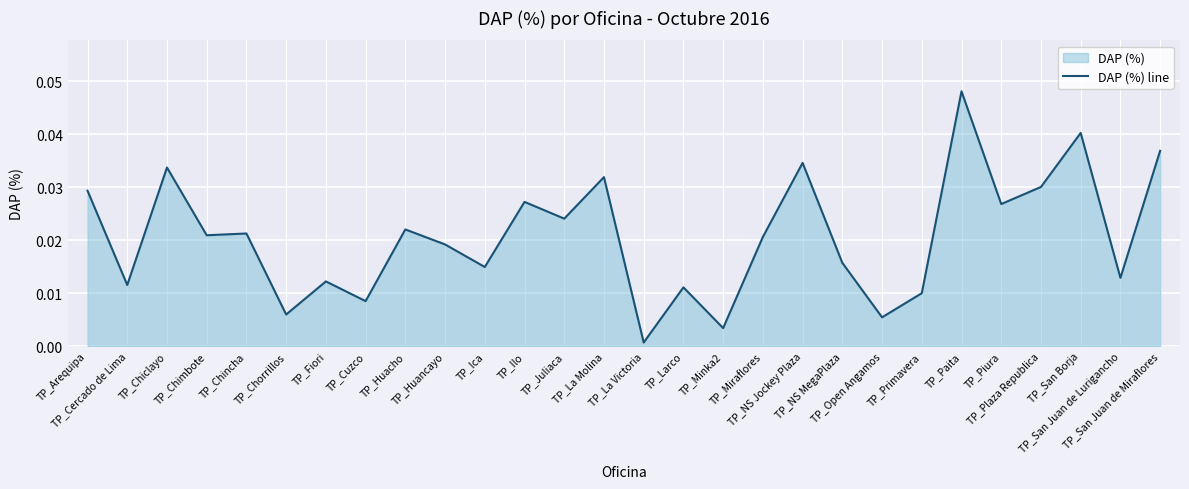

How many points are higher than both their immediate neighbors (excluding endpoints)?

10